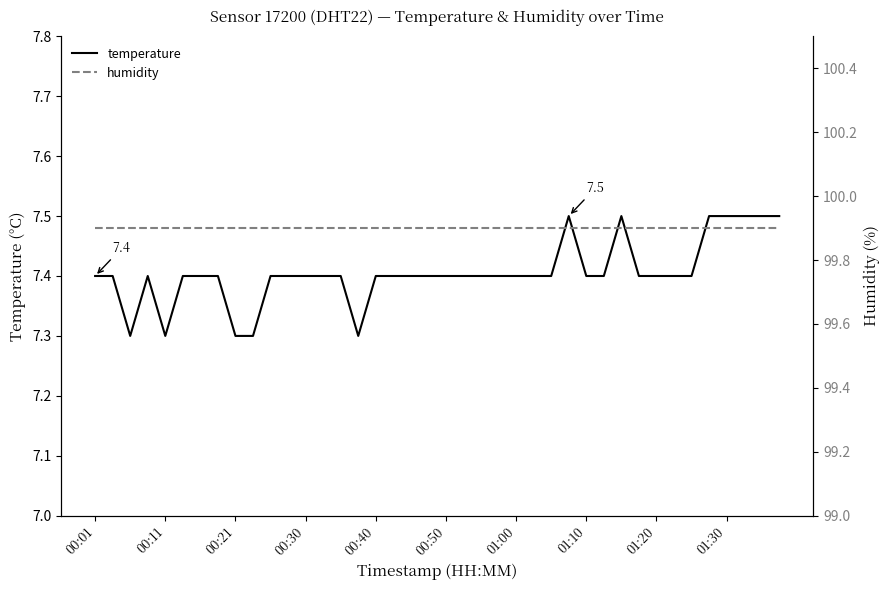

True or false: temperature and humidity intersect in this chart.

False